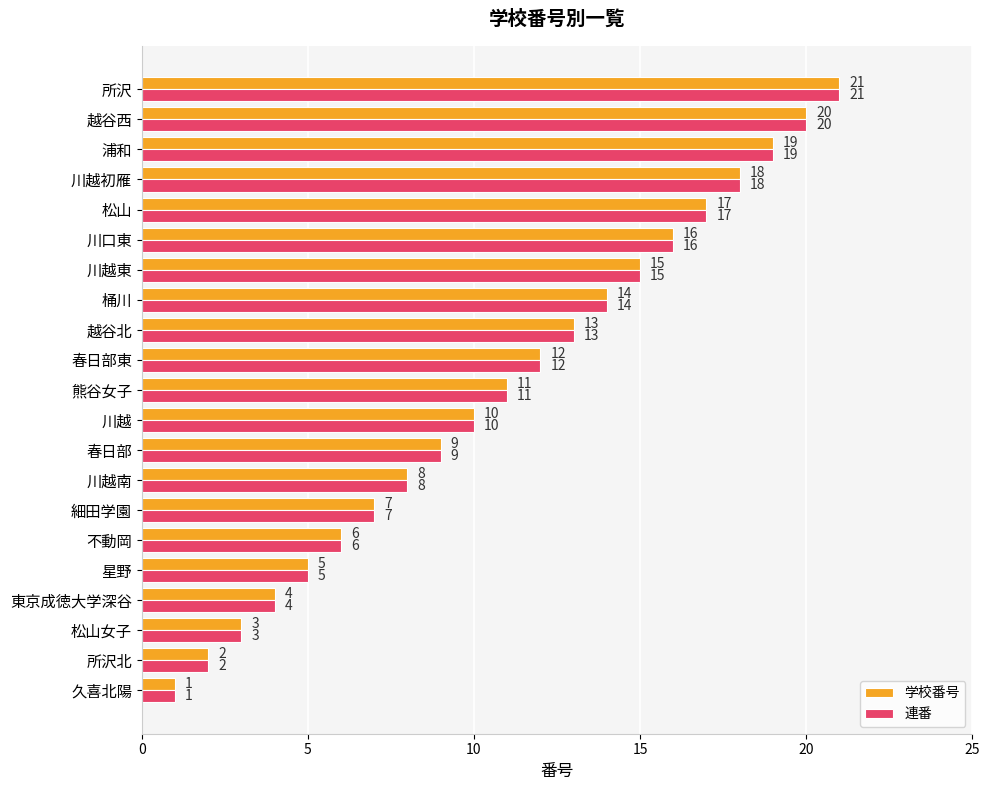

What is the smallest value displayed?

1